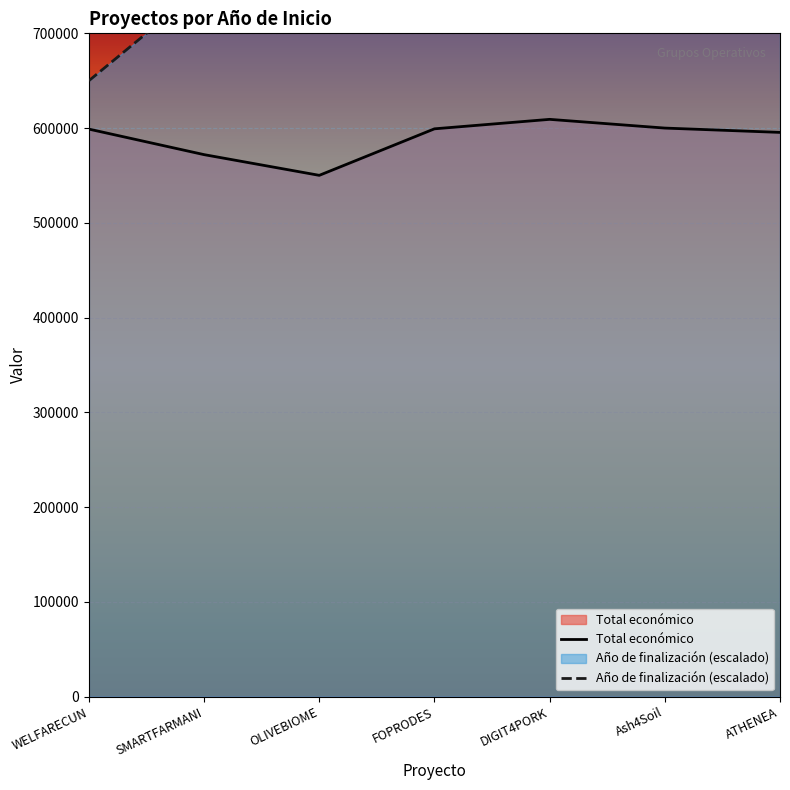

True or false: Total económico and Año de finalización intersect in this chart.

False